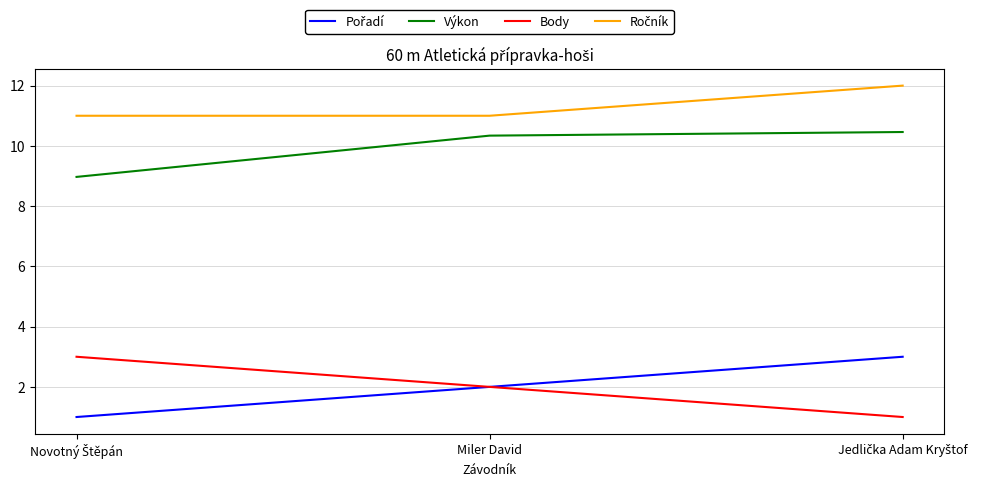

Is the value of Výkon at Miler David greater than the value of Body at Miler David?

Yes